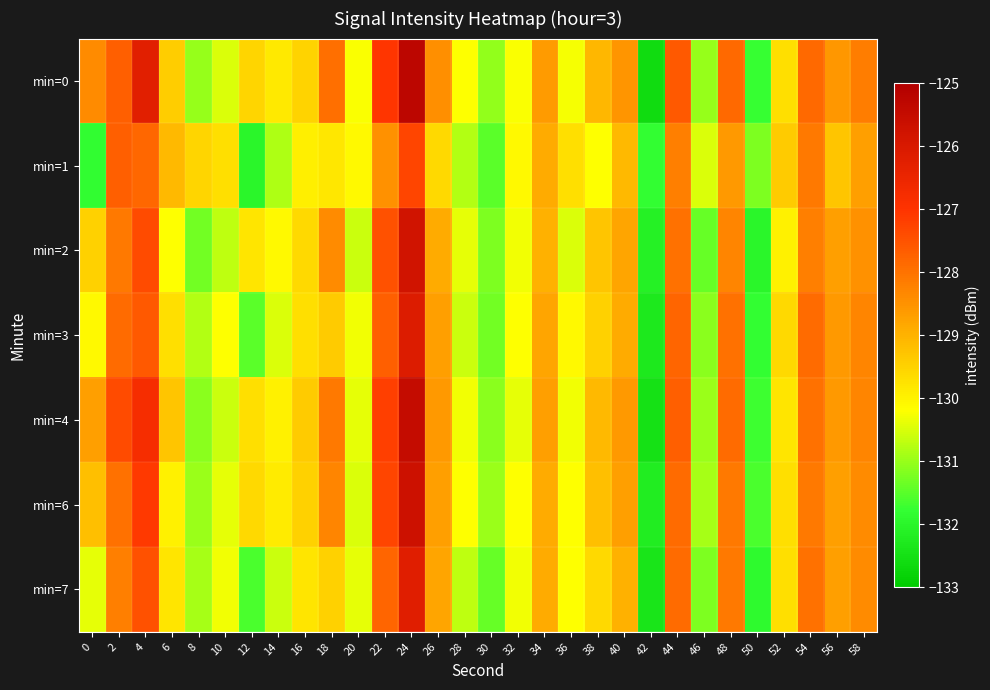

Rank the series by their maximum value, from highest to lowest.

min=0, min=4, min=6, min=2, min=3, min=7, min=1